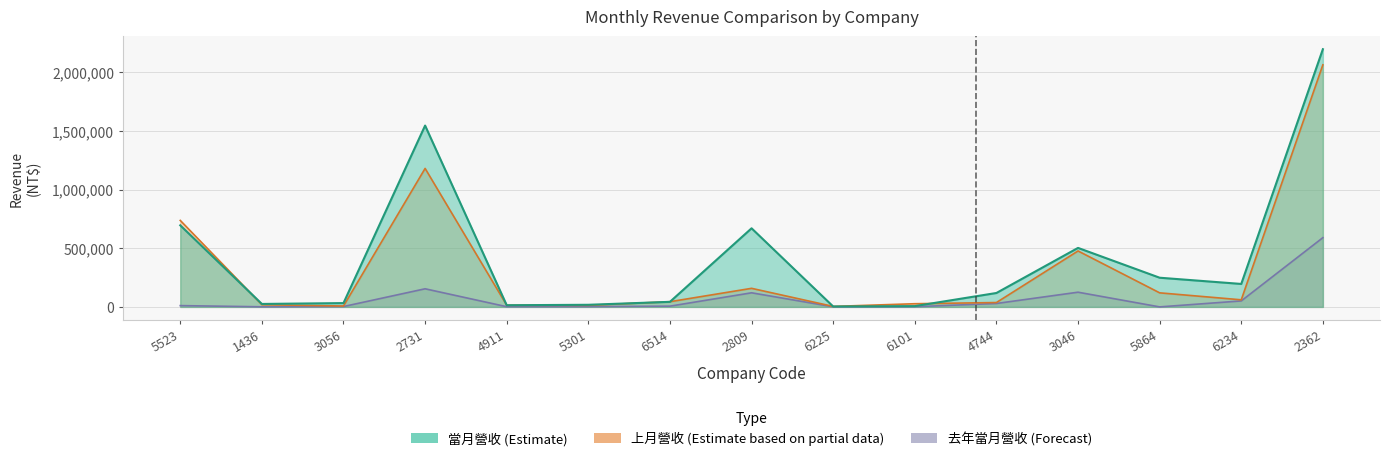

List the series in order of their overall mean, highest first.

當月營收, 上月營收